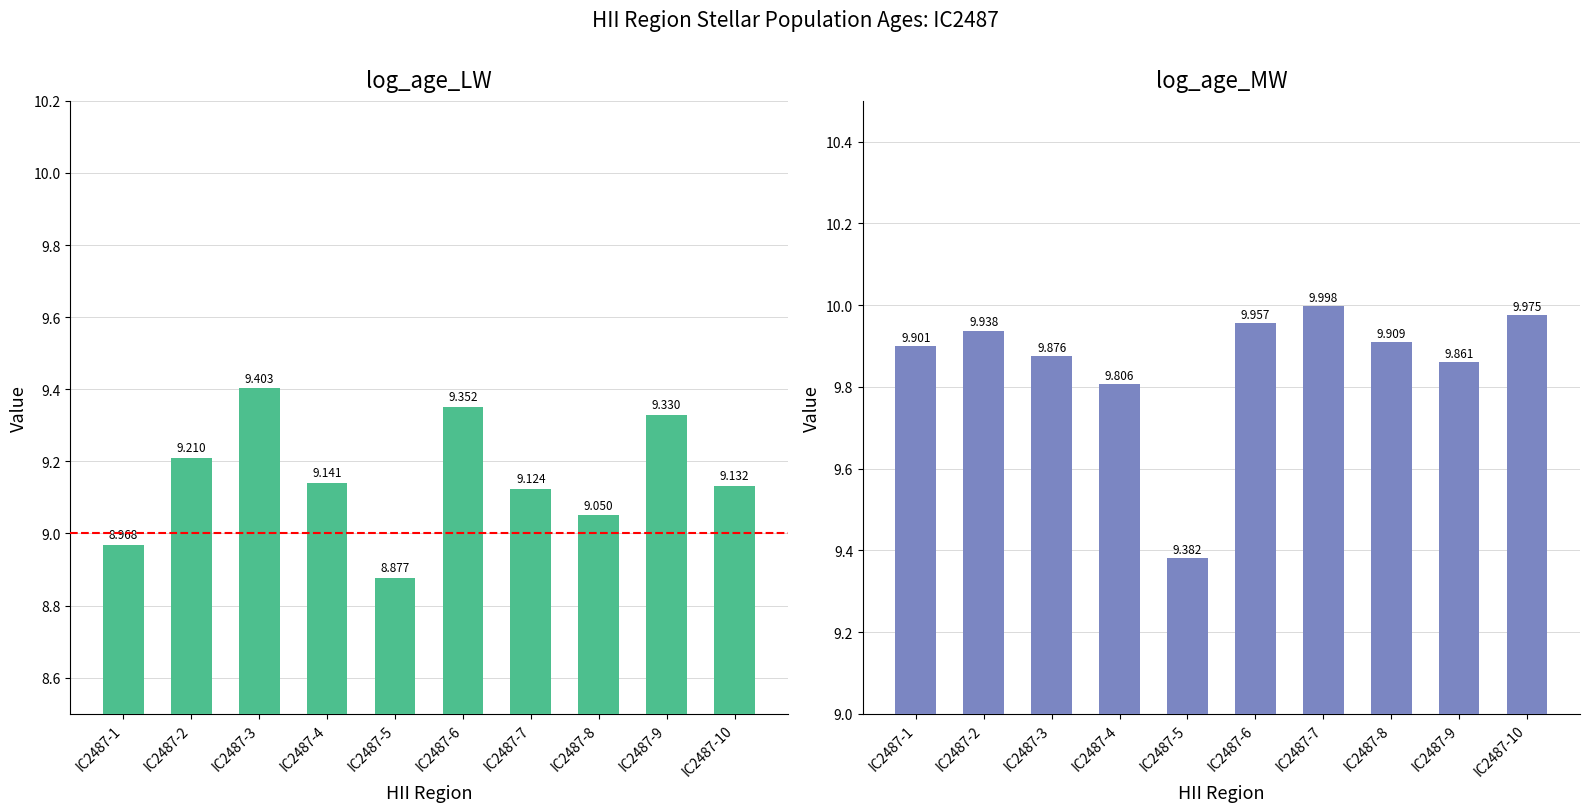

What is the minimum value for log_age_MW?

9.4